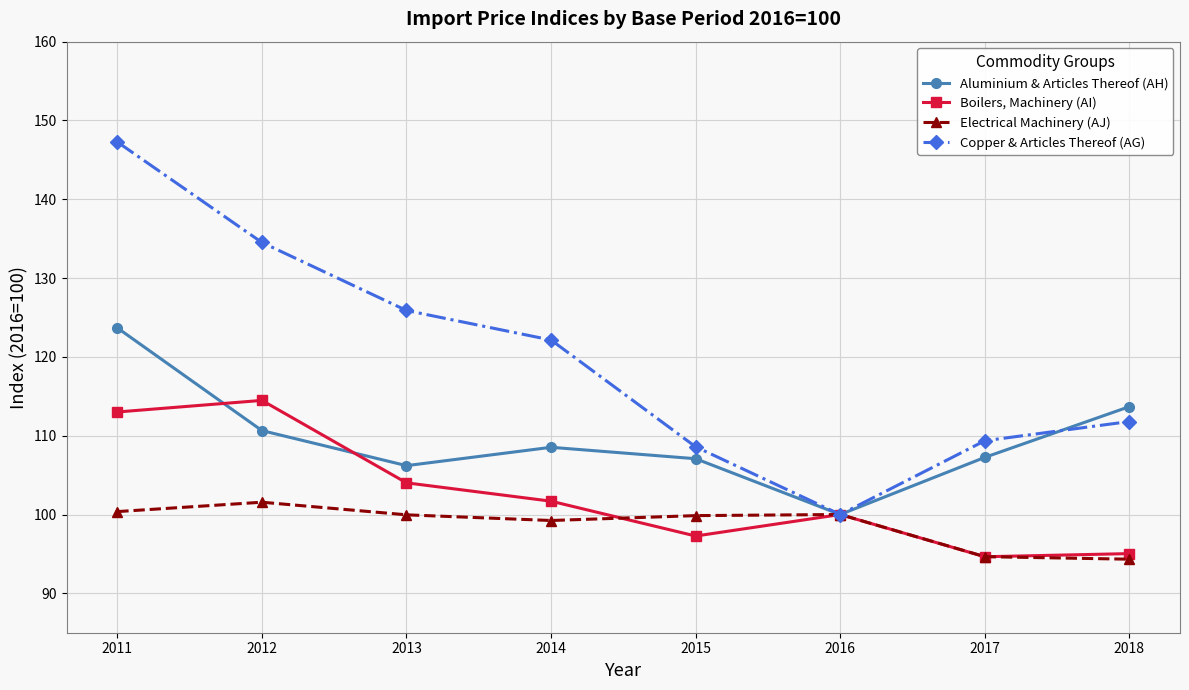

What is the total value across all series at 2012?

461.2